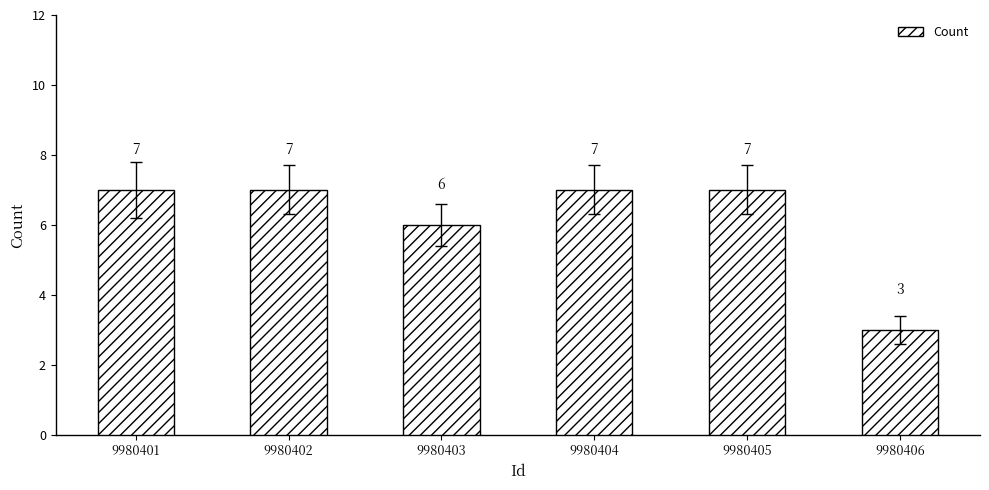

Reading left to right, transcribe all the data shown in this chart.

9980401=7	9980402=7	9980403=6	9980404=7	9980405=7	9980406=3